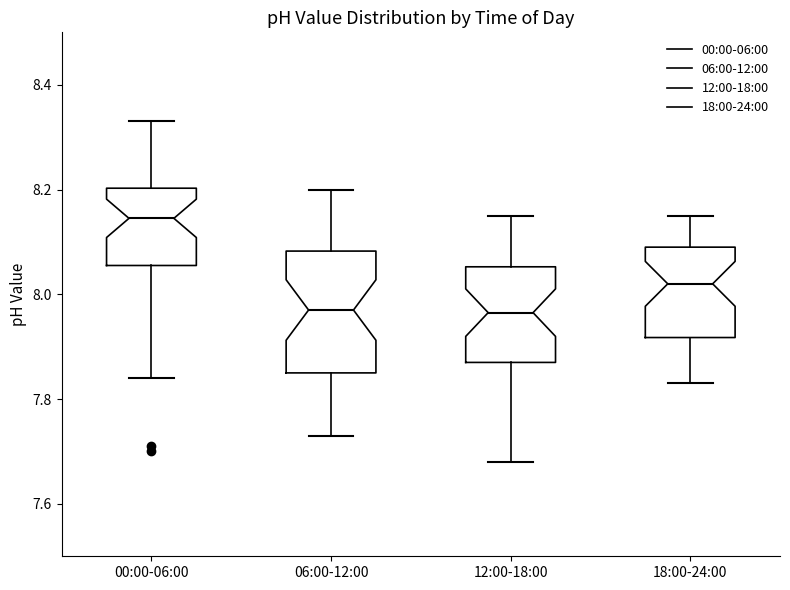

Comparing the boxes themselves (not the whiskers), which one is the tallest?

06:00-12:00